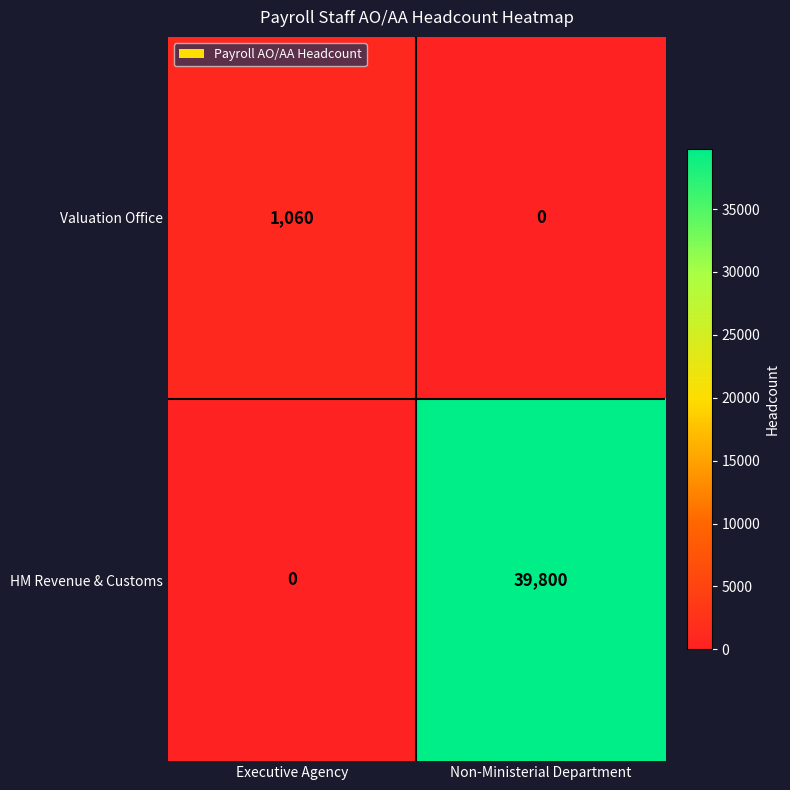

Reading left to right, list all the values displayed in this chart.

Valuation Office: 1060	0
HM Revenue & Customs: 0	39800